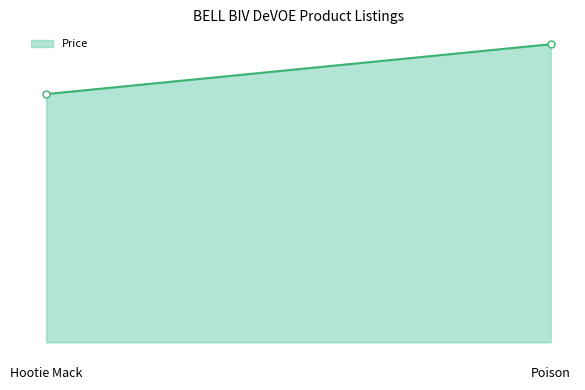

At which label is the value closest to 5?

Hootie Mack